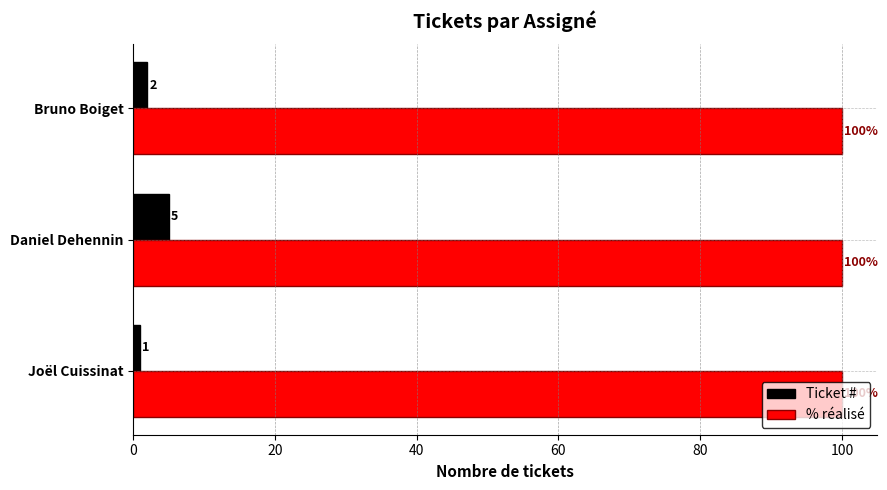

At how many categories does at least one series exceed 1?

3